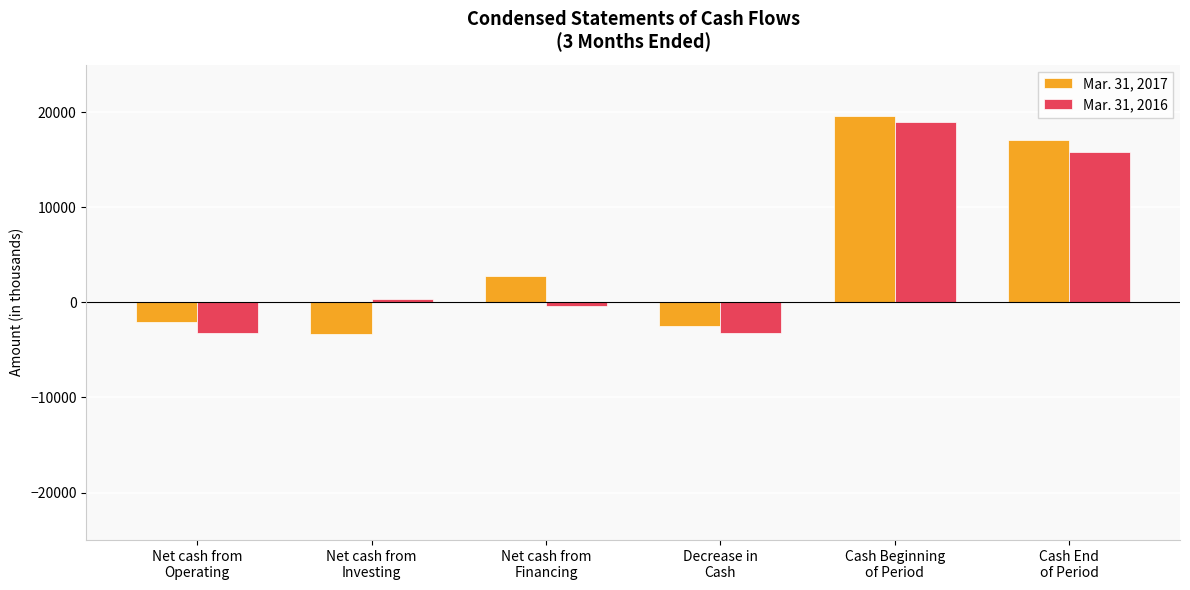

What is the value of the Mar. 31, 2016 bar at the 3rd from the left?

-346